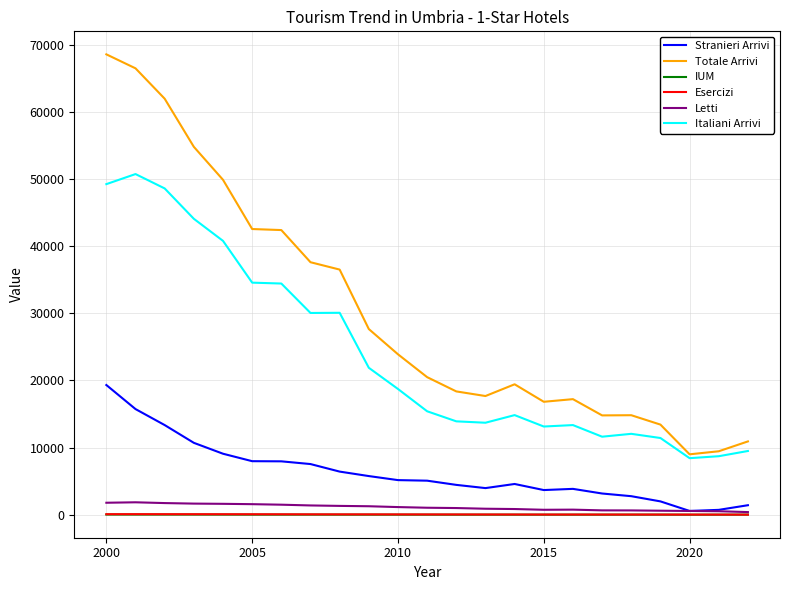

What is the average value of the Totale Arrivi series?

30207.8